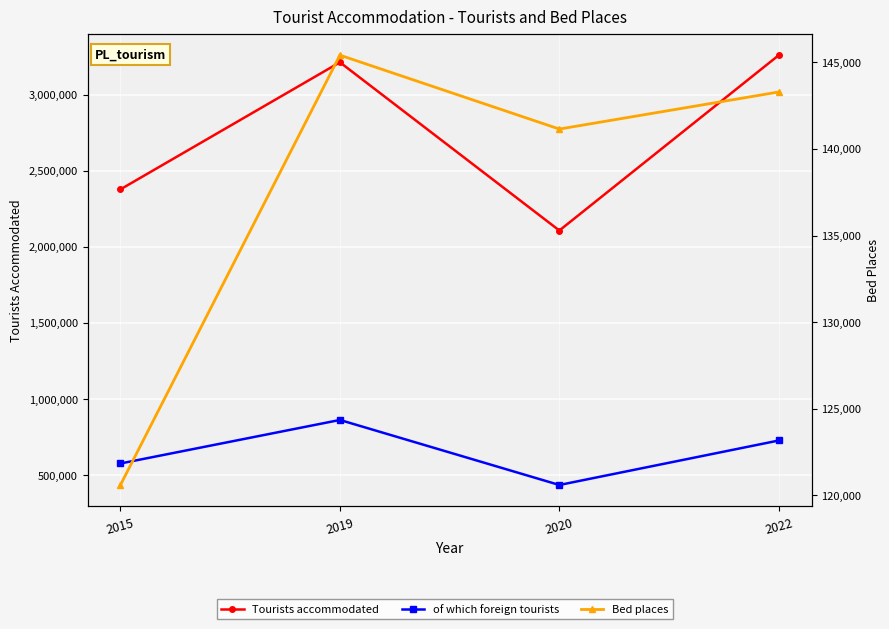

List the series in order of their overall mean, highest first.

Tourists accommodated, of which foreign tourists, Bed places